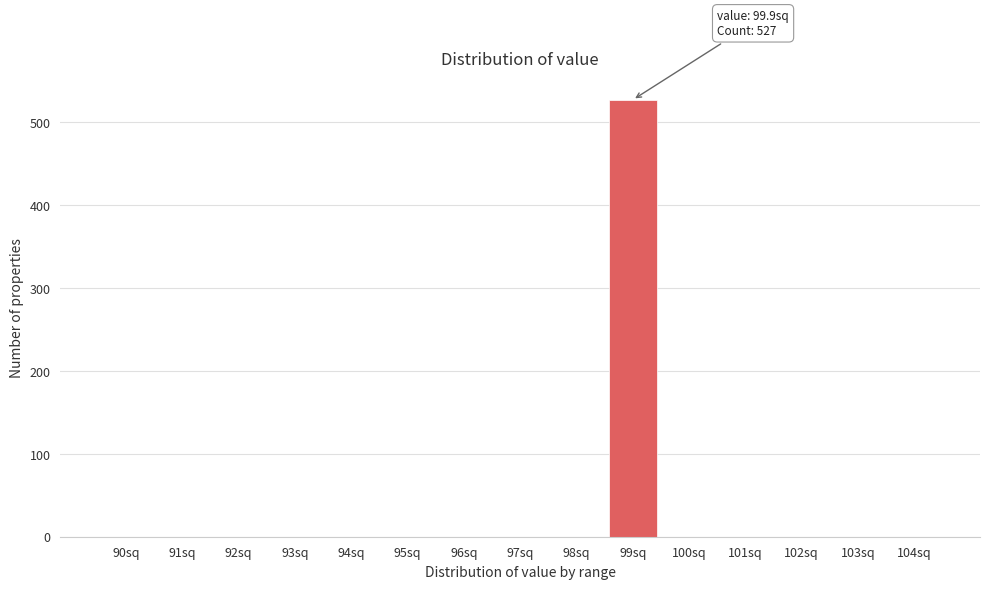

Reading left to right, transcribe all the data shown in this chart.

90sq=0	91sq=0	92sq=0	93sq=0	94sq=0	95sq=0	96sq=0	97sq=0	98sq=0	99sq=527	100sq=0	101sq=0	102sq=0	103sq=0	104sq=0